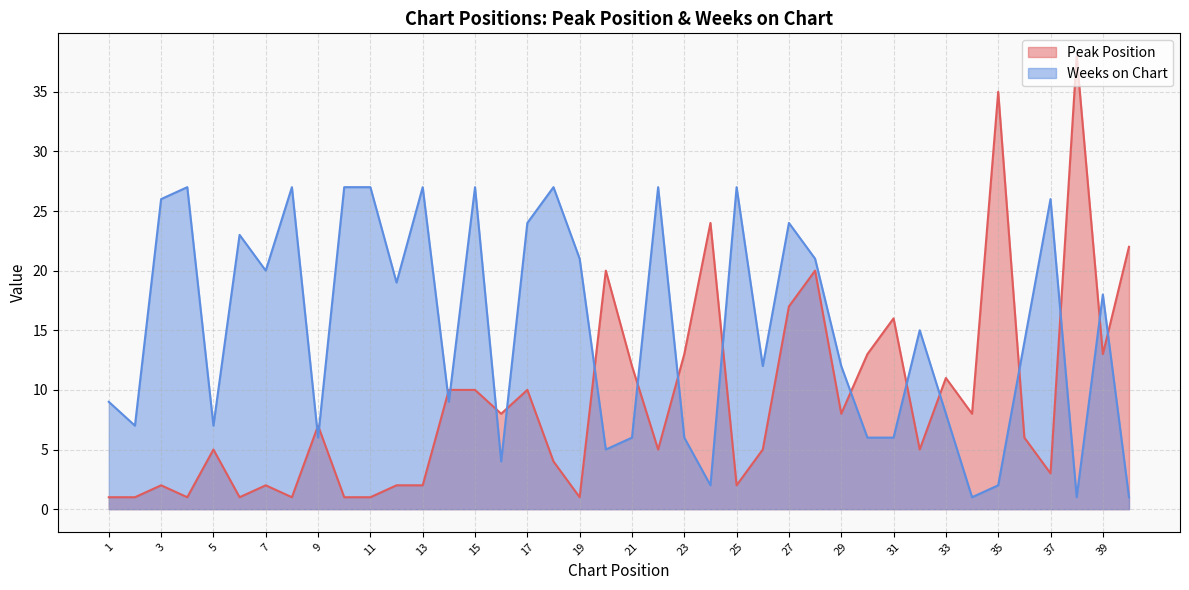

At which category does the chart reach its peak across all series?

38